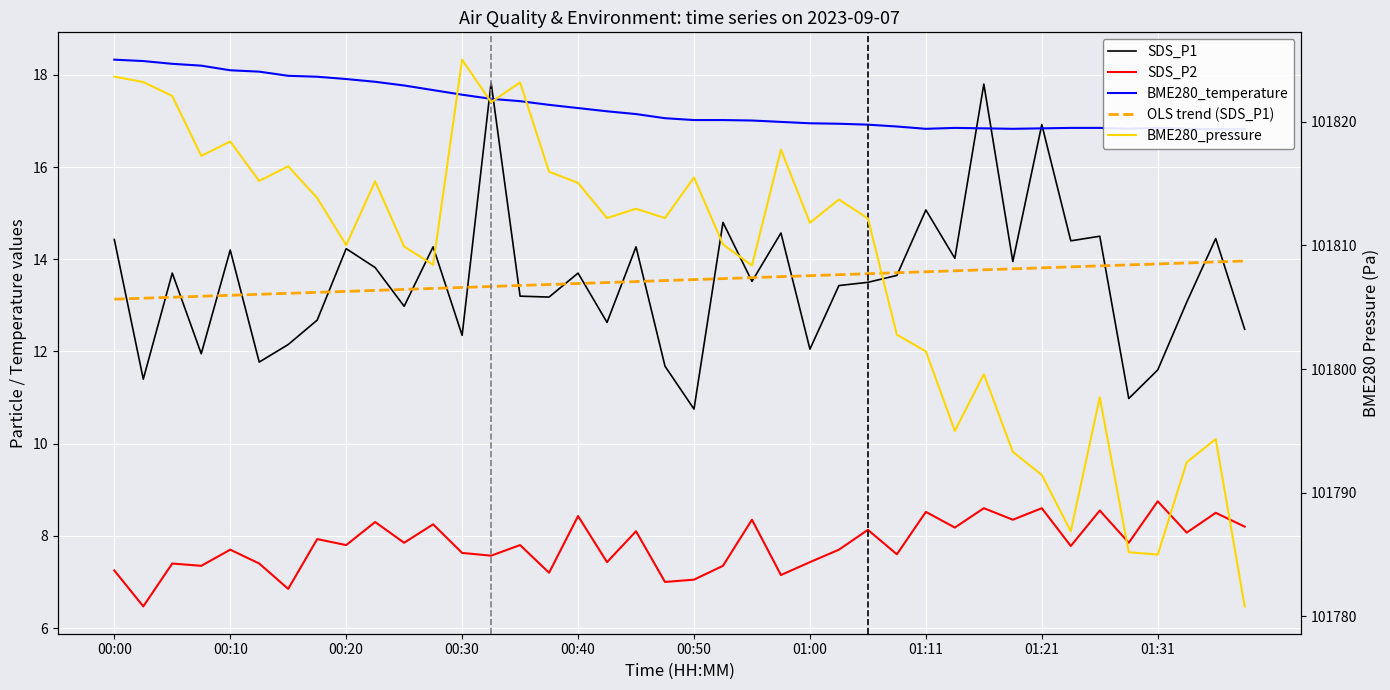

True or false: BME280_pressure and BME280_temperature cross at least once.

False